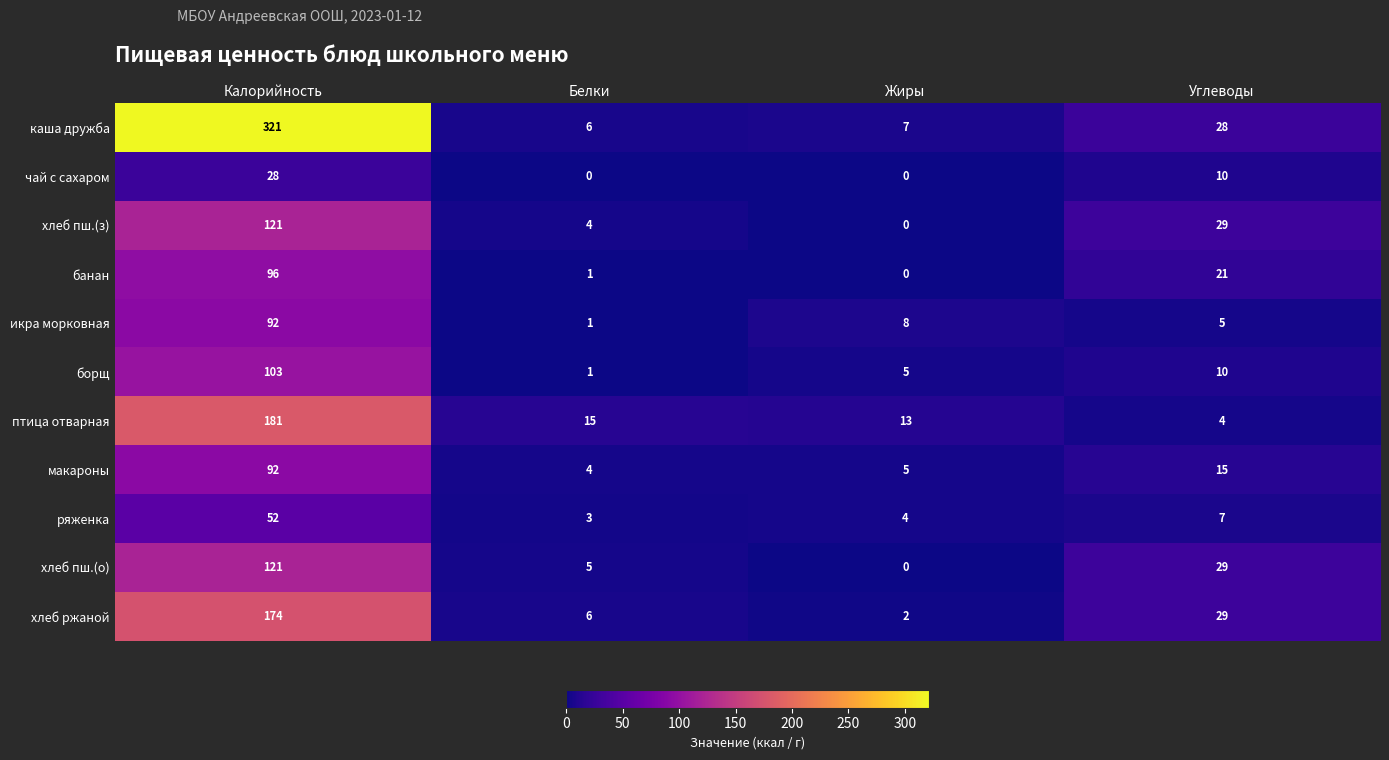

What is the highest value of the чай с сахаром series?

28